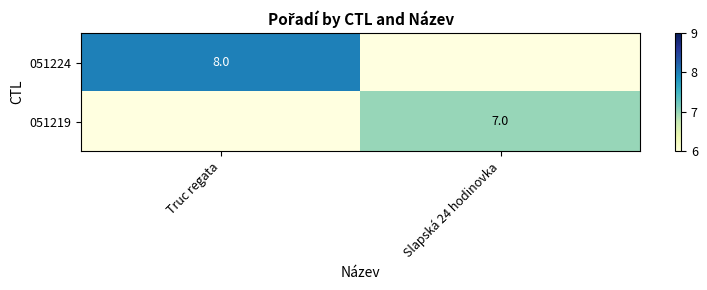

At which category does the chart reach its minimum across all series?

Slapská 24 hodinovka